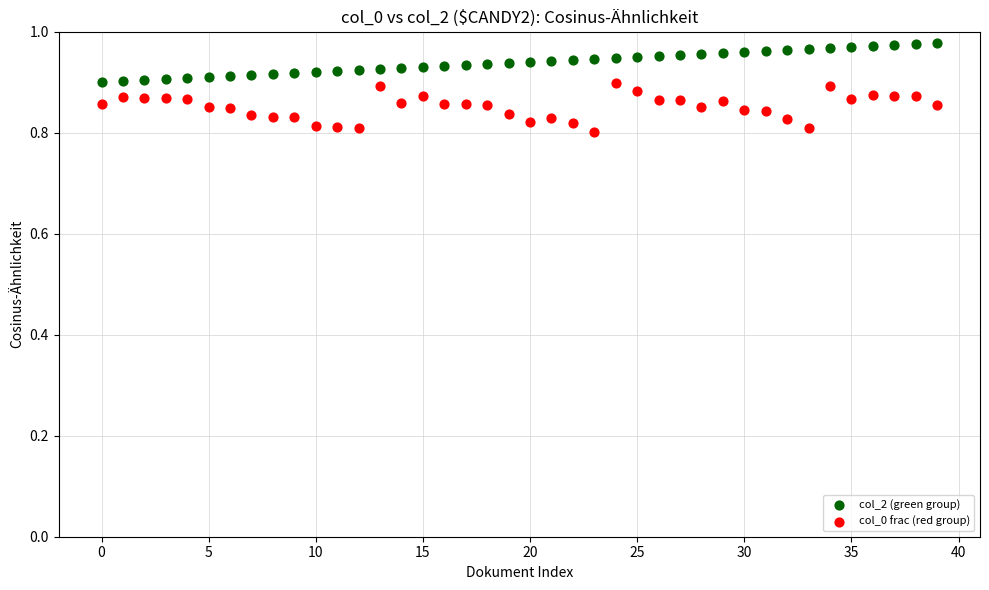

Which series has the widest spread of Y values?

col_0 frac (red group)